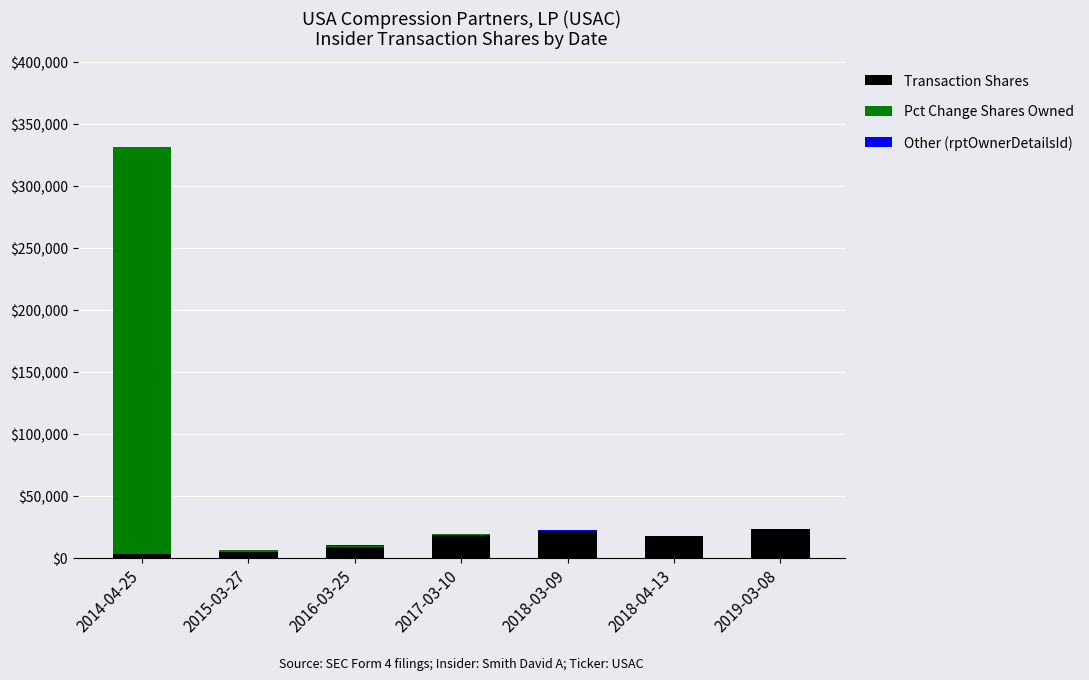

What is the maximum value for Transaction Shares?

22944